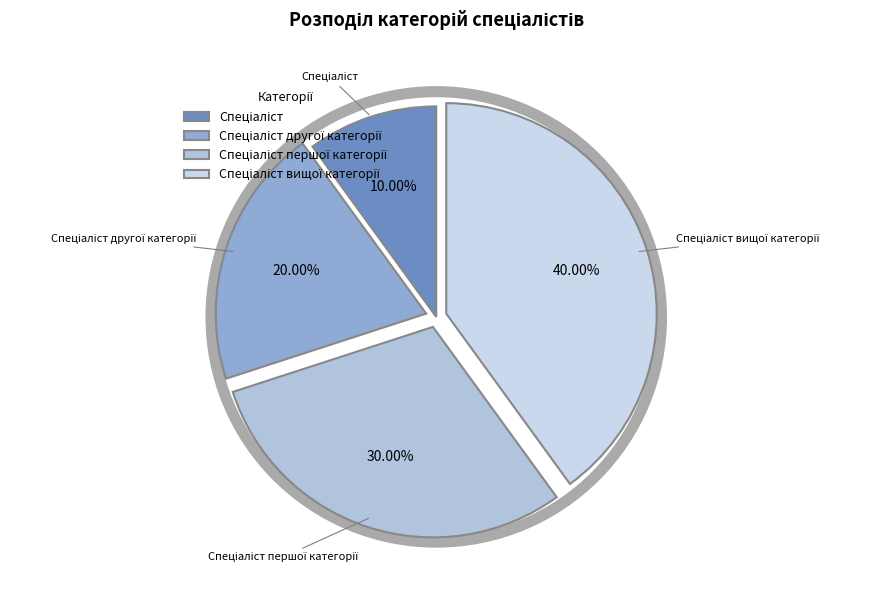

Is there a majority slice in this chart?

No